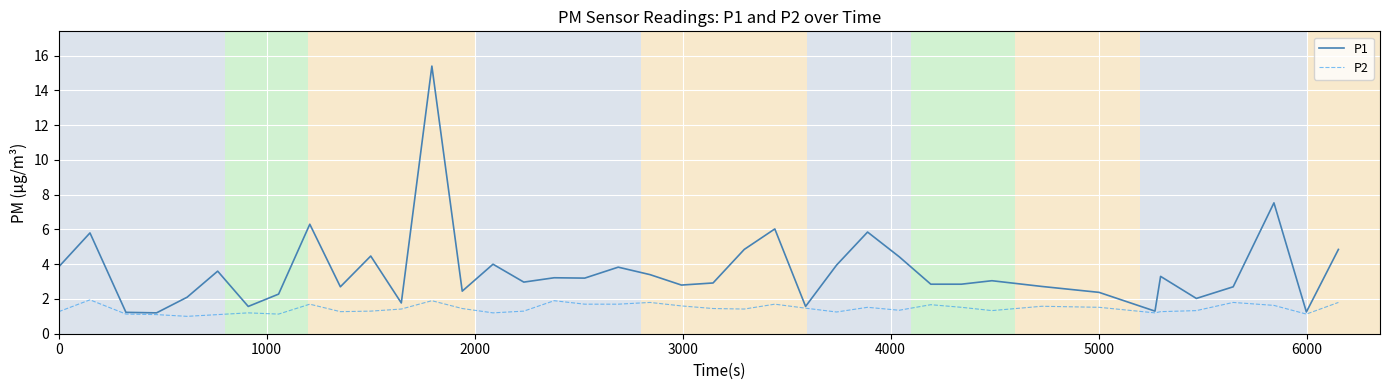

Which series has the largest total across all categories?

P1